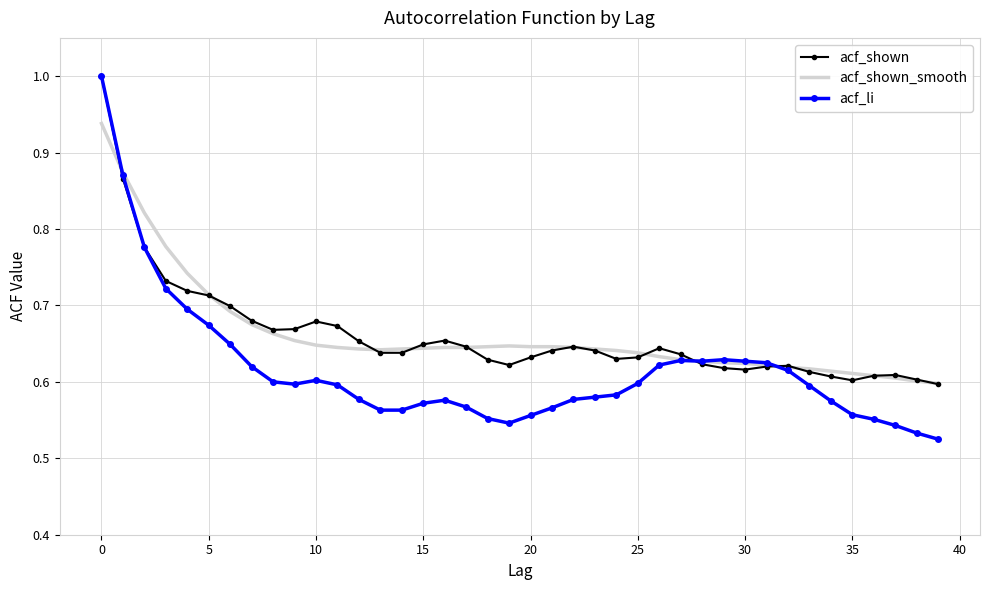

How many categories are shown in the chart?

40